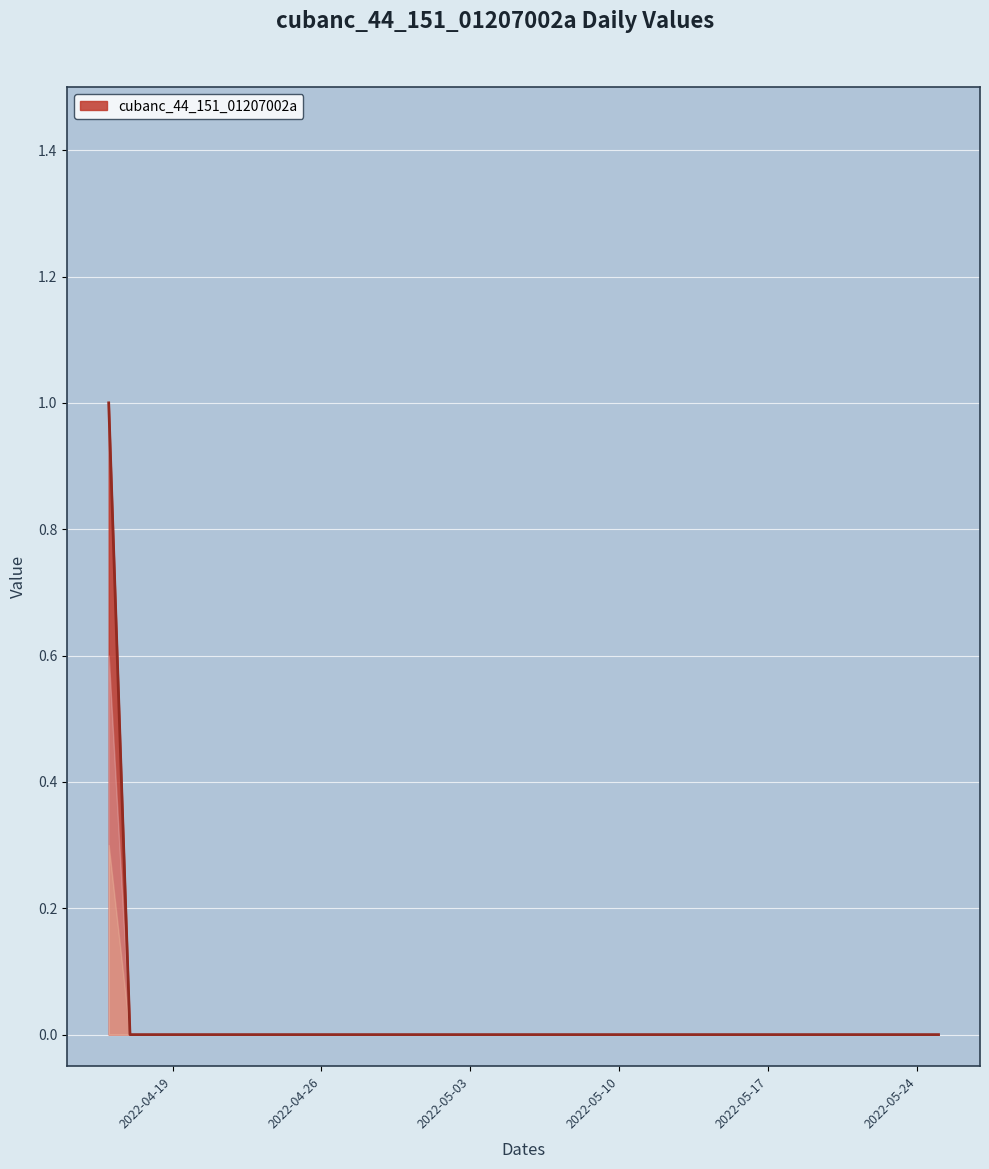

Does the chart have visible grid lines?

Yes